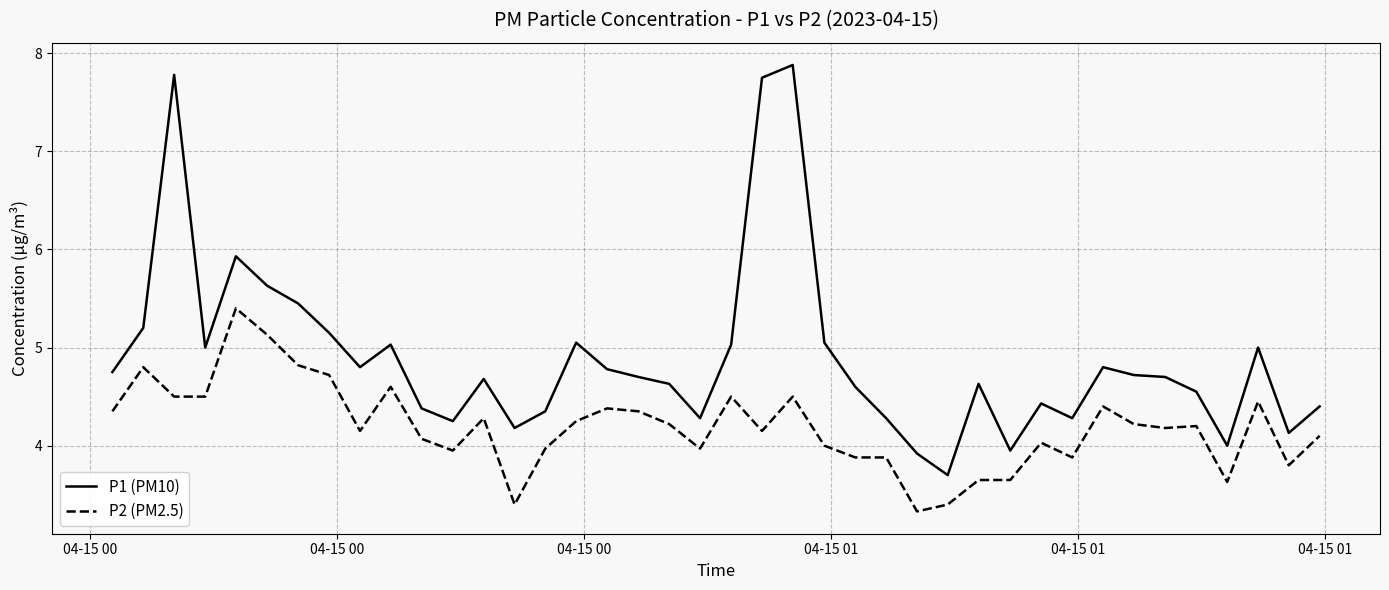

Which series has the largest total across all categories?

P1 (PM10)